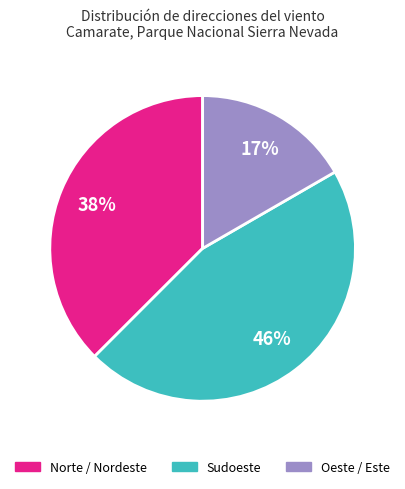

Is there a majority slice in this chart?

No